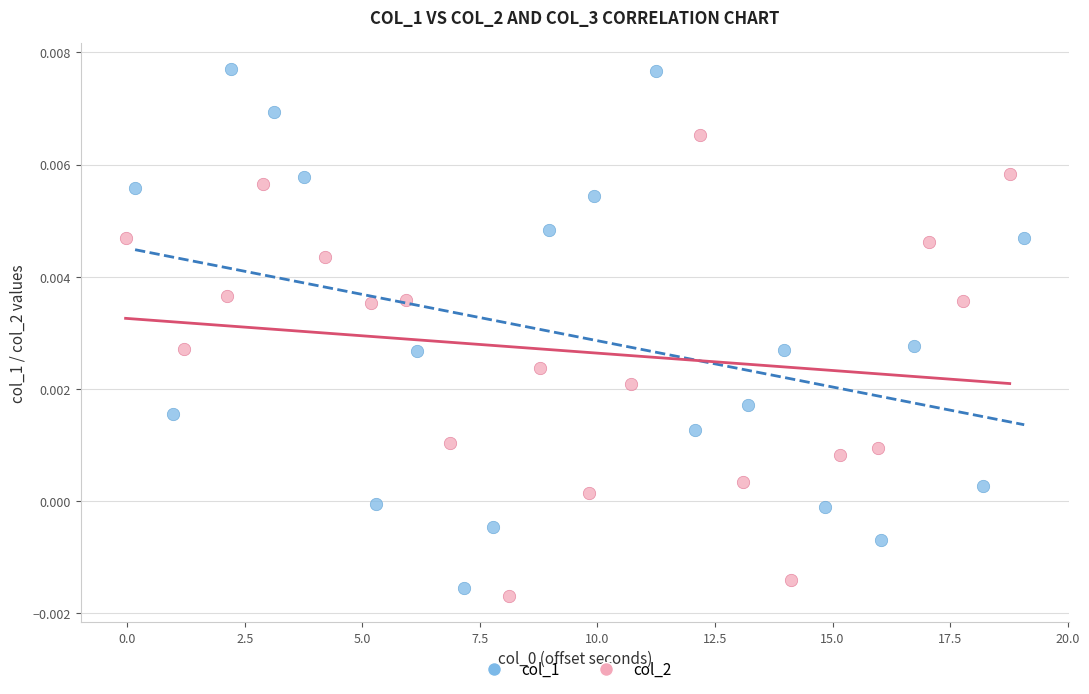

Which series reaches the maximum Y coordinate?

col_1